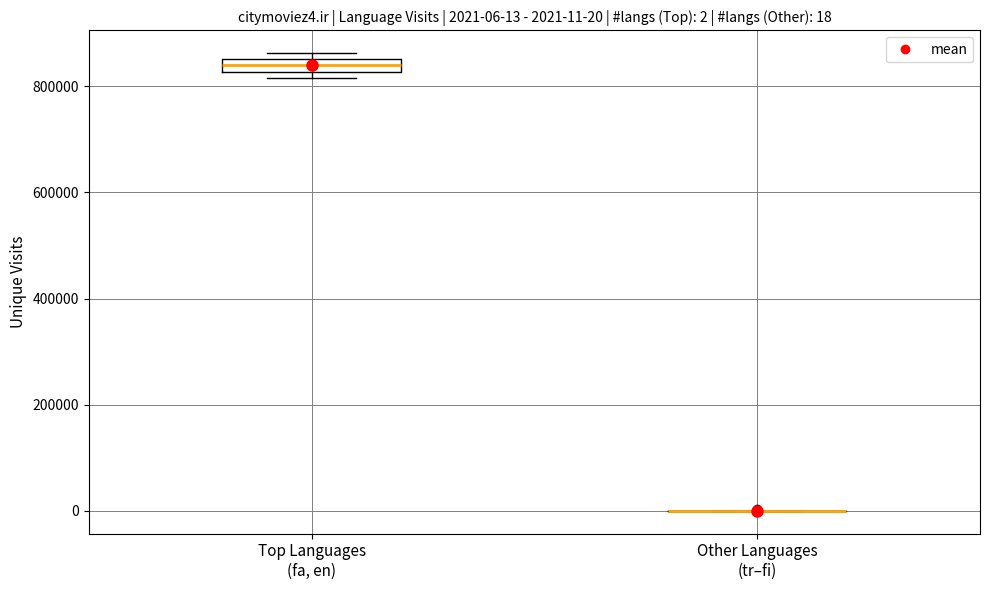

Which box is the tallest, from its lower edge to its upper edge?

Top Languages (fa, en)